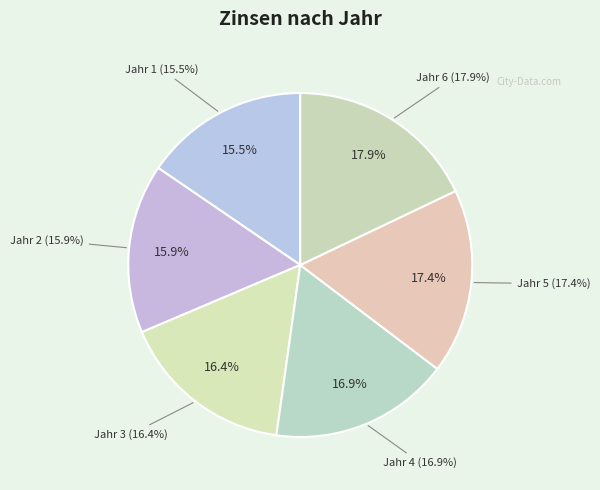

What is the largest slice in the pie chart?

Jahr 6